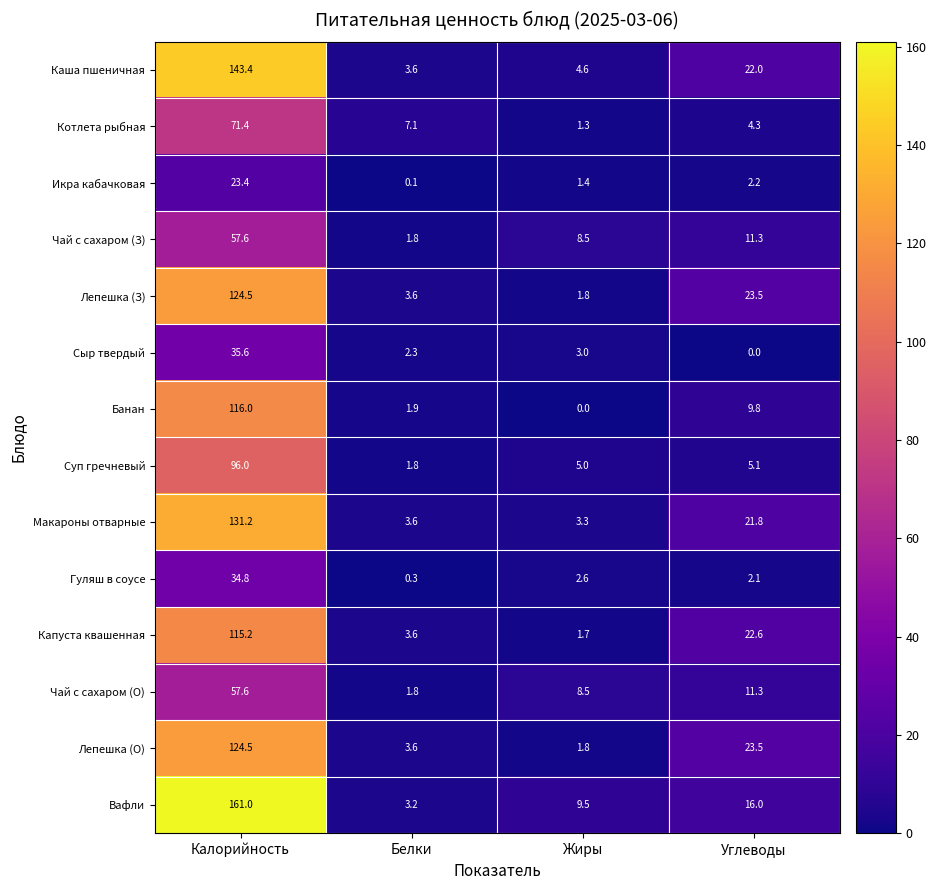

What is the approximate value of Капуста квашенная at Калорийность?

115.2